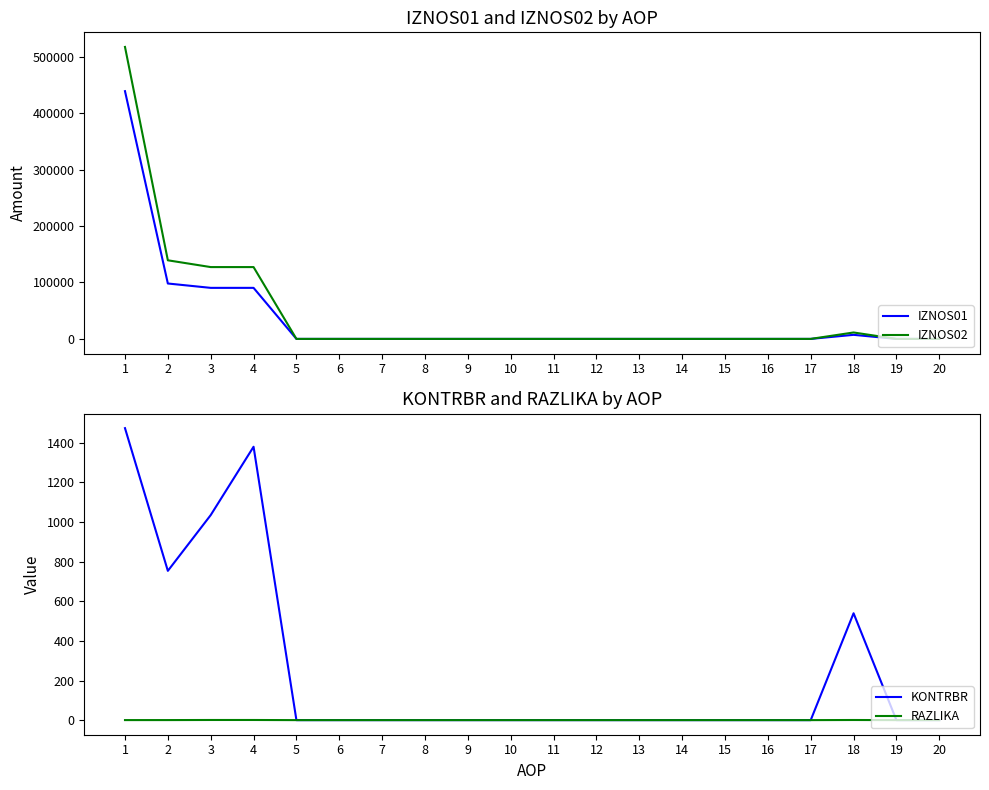

Rank the series at 18 from highest to lowest value.

IZNOS02, IZNOS01, KONTRBR, RAZLIKA